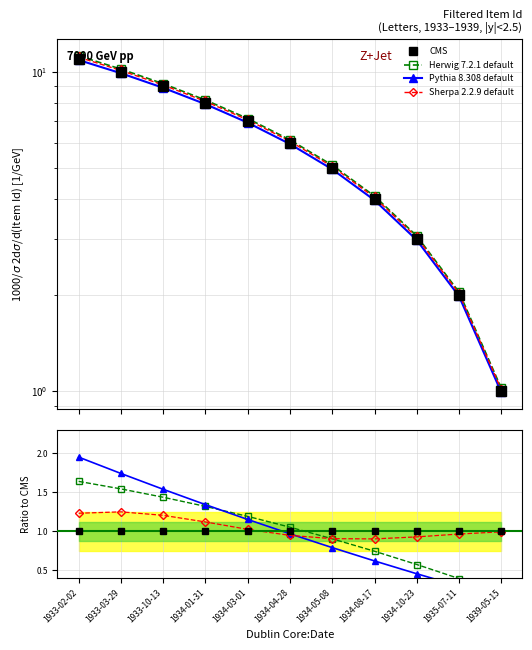

The Sherpa 2.2.9 default series shows 1.4 at 1939-05-15. True or false?

False